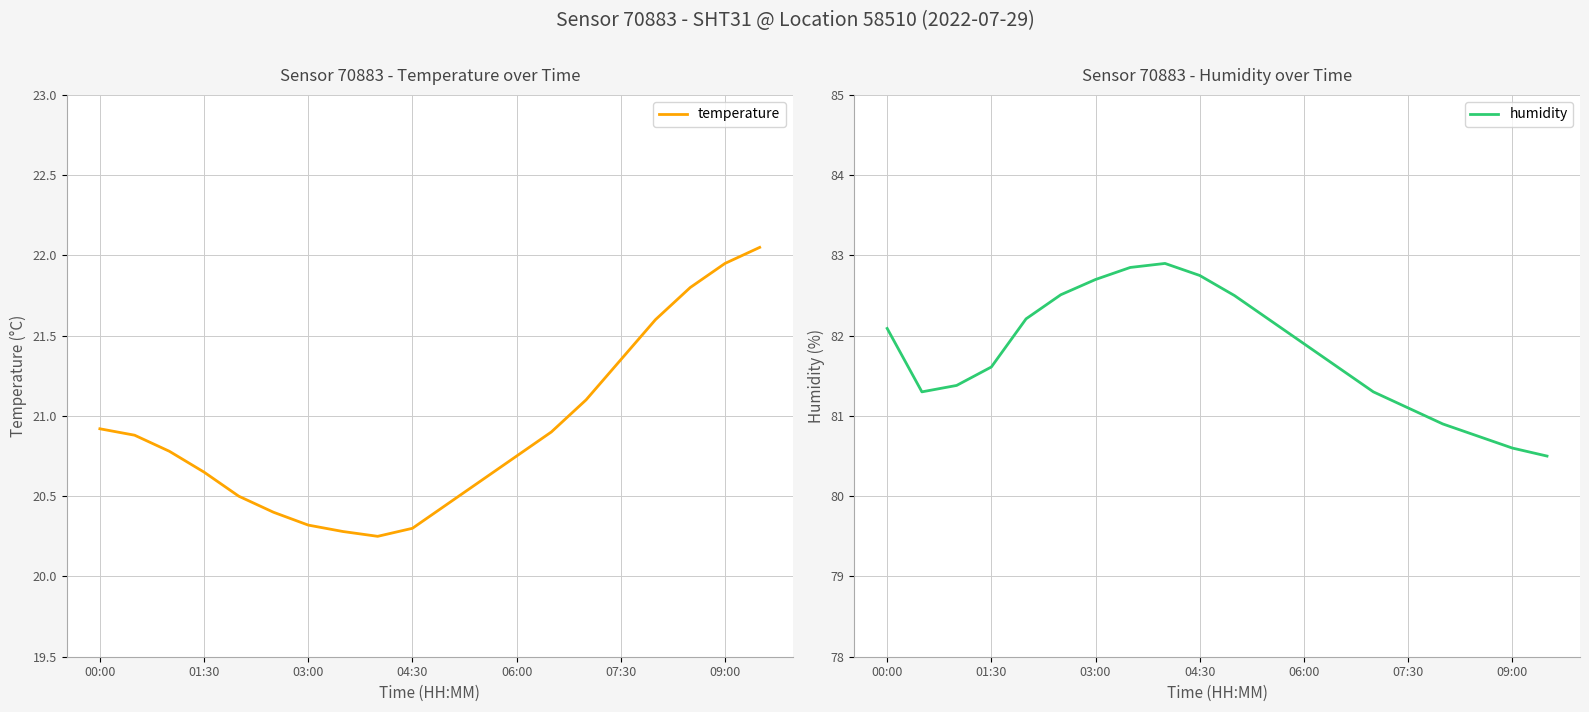

Is it true that temperature equals 31.2 at 00:00?

False